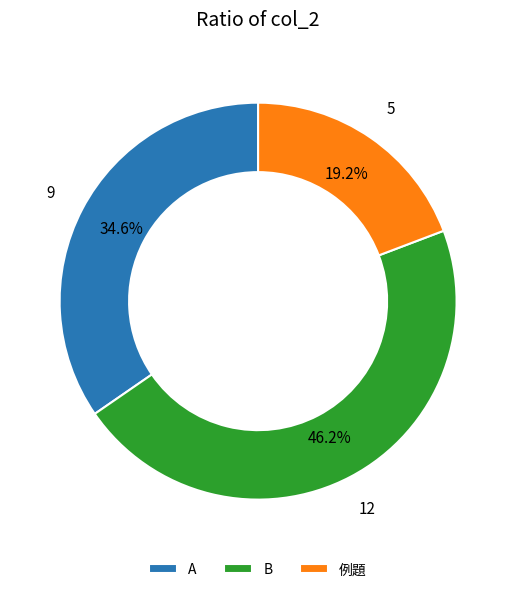

Rank the categories by value from highest to lowest.

B, A, 例題